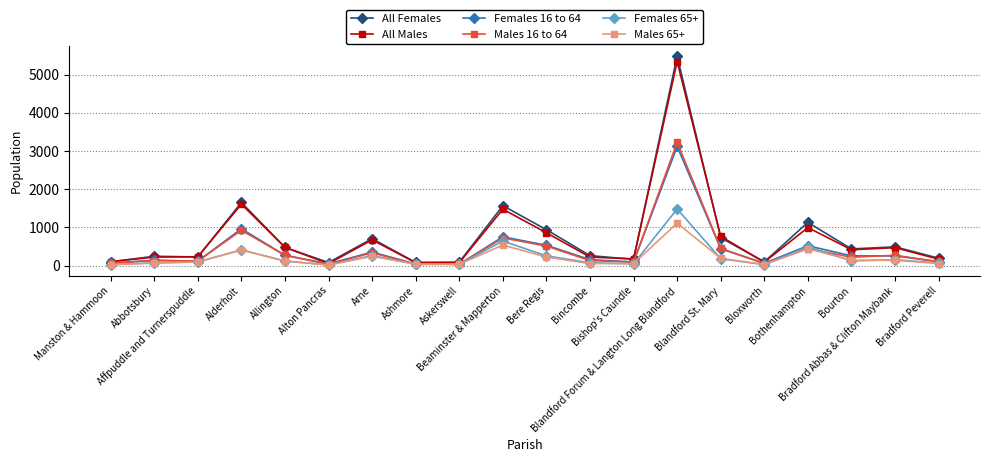

What is the greatest value displayed?

5482